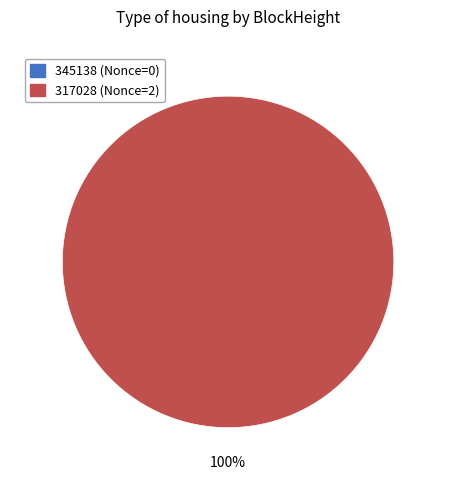

What is the largest slice in the pie chart?

317028